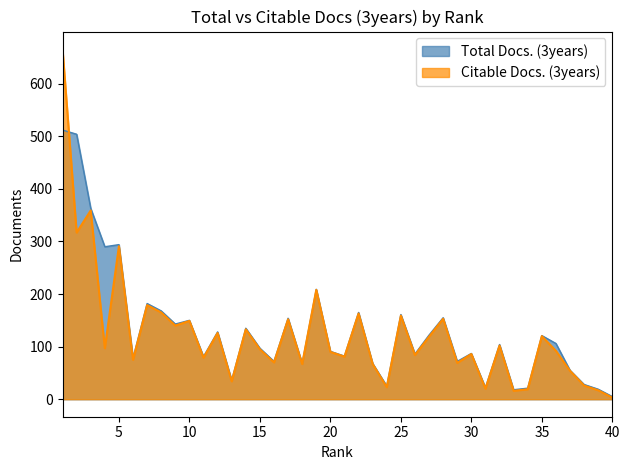

What is the sum of all Total Docs. (3years) values?

5277